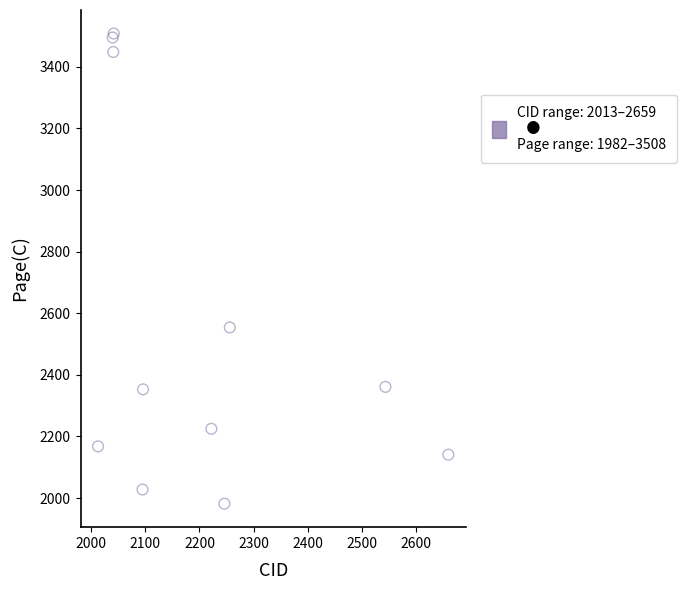

What Y value in the scatter plot is closest to 2745?

2554